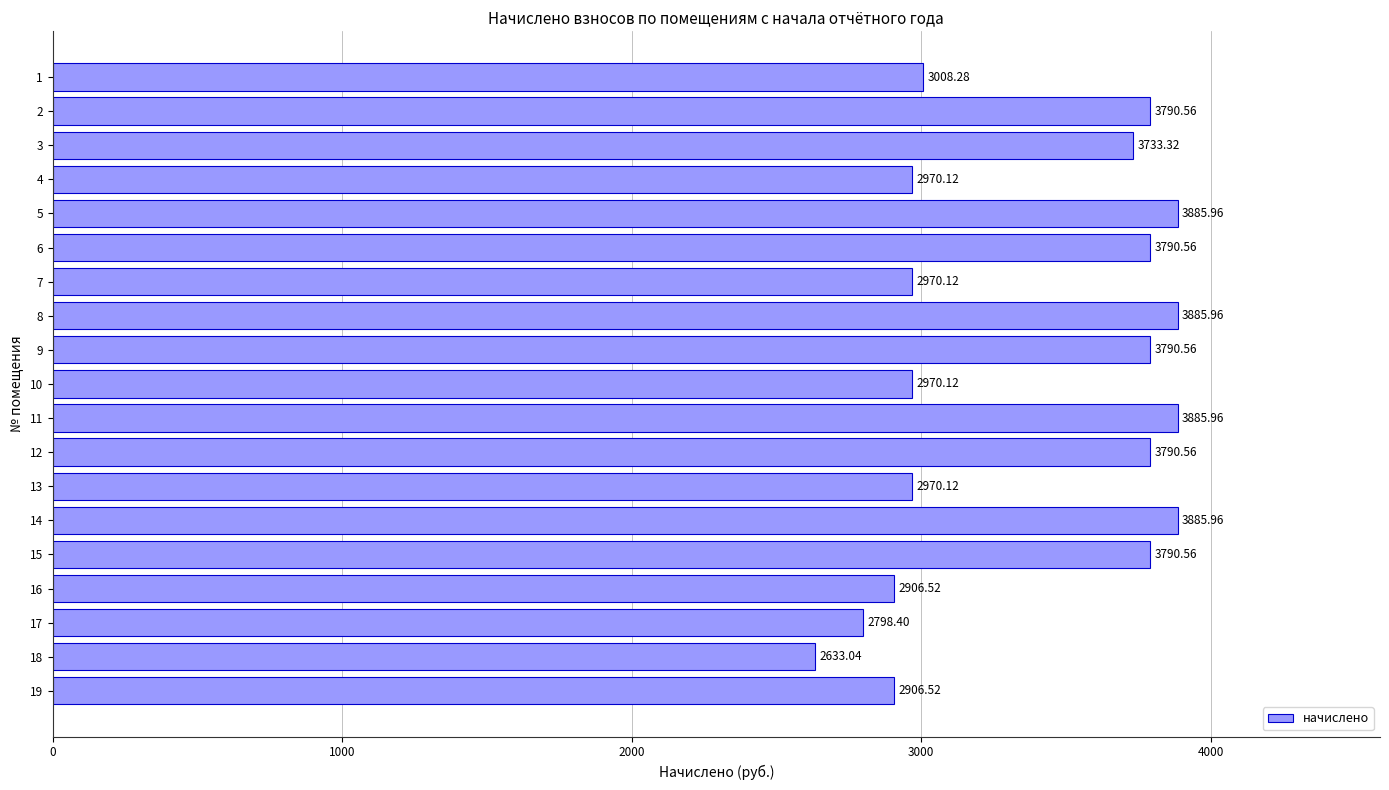

Approximately how many times larger is the value at 14 compared to 3?

1.0